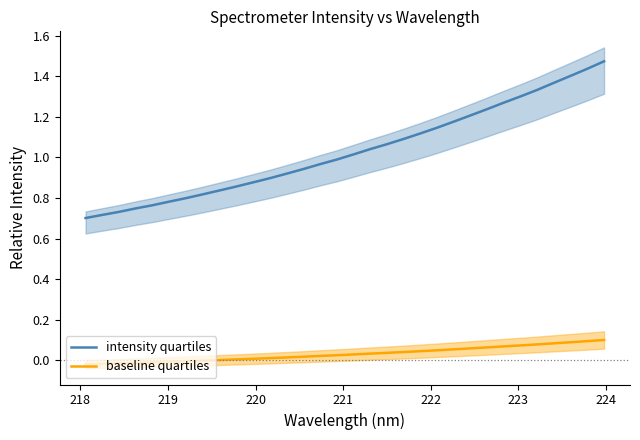

True or false: baseline quartiles and intensity quartiles cross at least once.

False